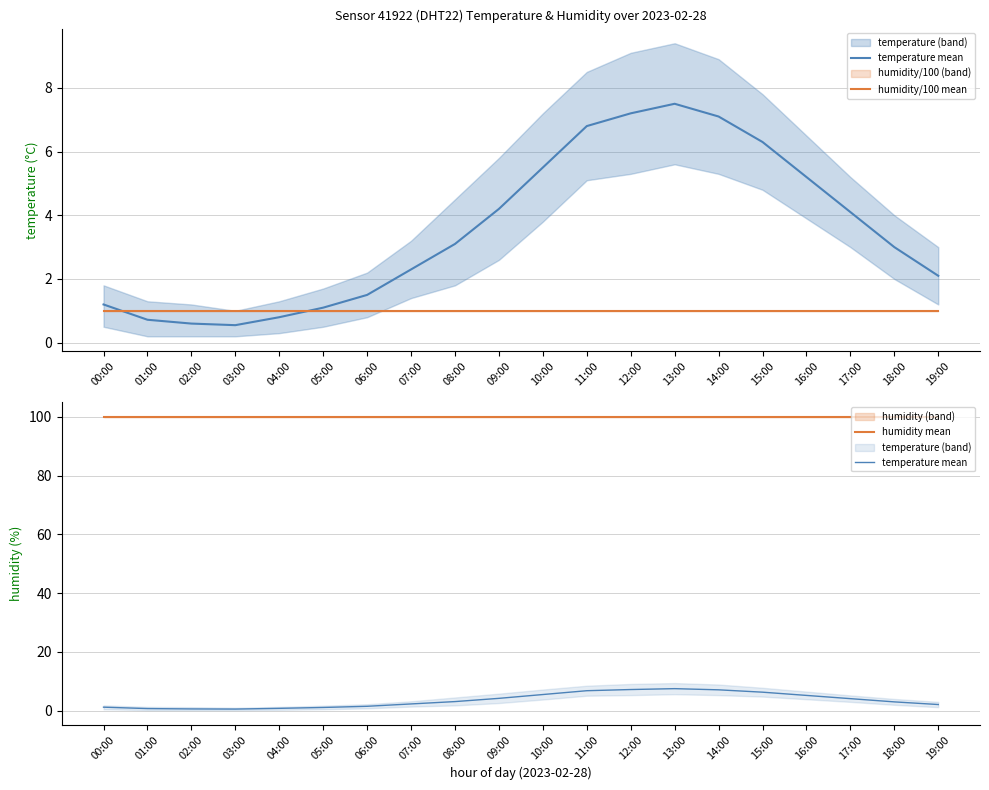

Reading left to right, what are all the values shown in this chart?

temperature mean: 00:00=1.2	01:00=0.7	02:00=0.6	03:00=0.6	04:00=0.8	05:00=1.1	06:00=1.5	07:00=2.3	08:00=3.1	09:00=4.2	10:00=5.5	11:00=6.8	12:00=7.2	13:00=7.5	14:00=7.1	15:00=6.3	16:00=5.2	17:00=4.1	18:00=3.0	19:00=2.1
humidity/100 mean: 00:00=1.0	01:00=1.0	02:00=1.0	03:00=1.0	04:00=1.0	05:00=1.0	06:00=1.0	07:00=1.0	08:00=1.0	09:00=1.0	10:00=1.0	11:00=1.0	12:00=1.0	13:00=1.0	14:00=1.0	15:00=1.0	16:00=1.0	17:00=1.0	18:00=1.0	19:00=1.0
humidity mean: 00:00=99.9	01:00=99.9	02:00=99.9	03:00=99.9	04:00=99.9	05:00=99.9	06:00=99.9	07:00=99.9	08:00=99.9	09:00=99.9	10:00=99.9	11:00=99.9	12:00=99.9	13:00=99.9	14:00=99.9	15:00=99.9	16:00=99.9	17:00=99.9	18:00=99.9	19:00=99.9